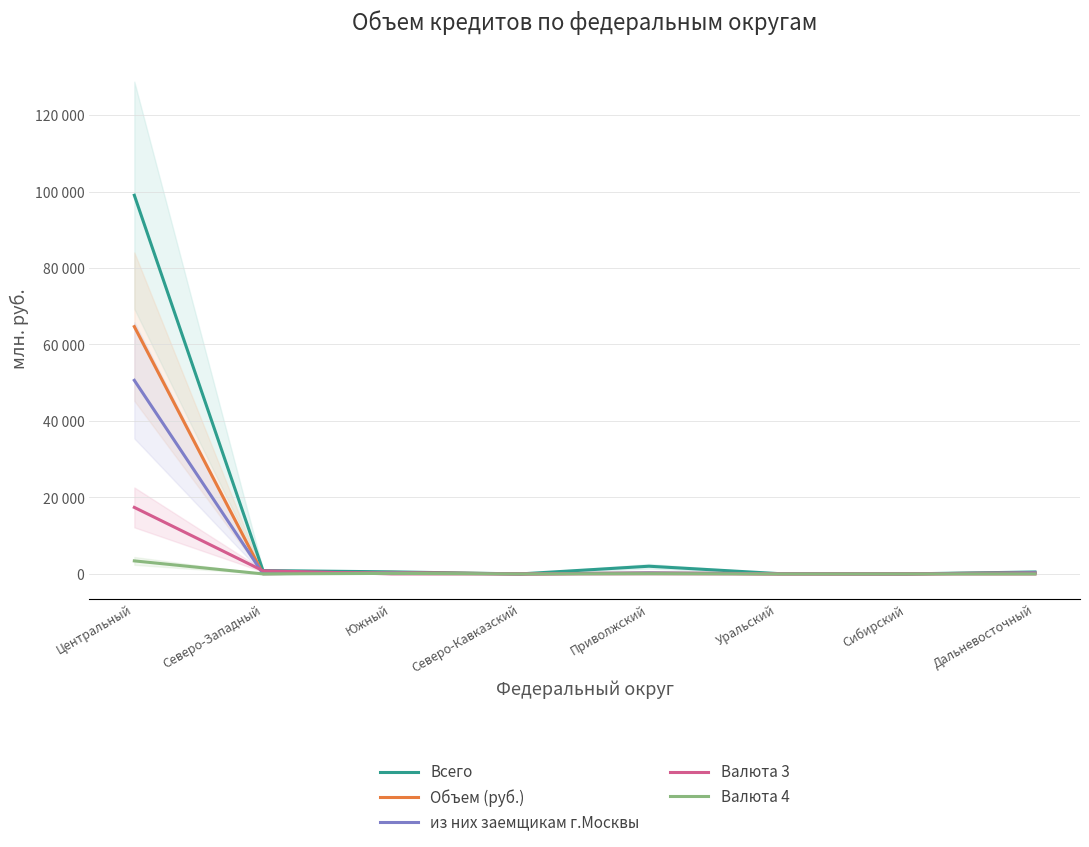

At Центральный, list the series in order from largest to smallest.

Всего, Объем (руб.), из них заемщикам г.Москвы, Валюта 3, Валюта 4